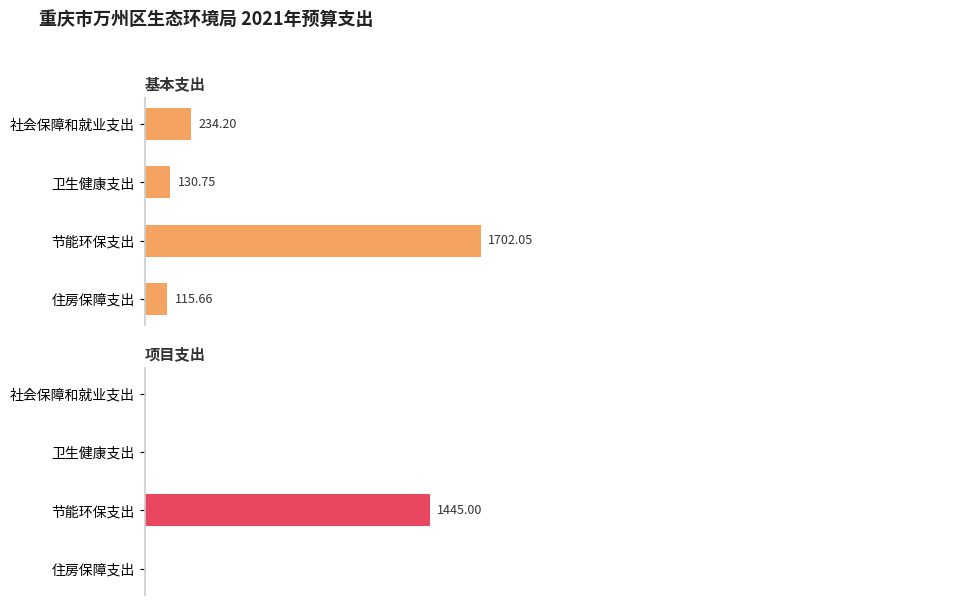

What are all the series names shown in the legend?

基本支出, 项目支出